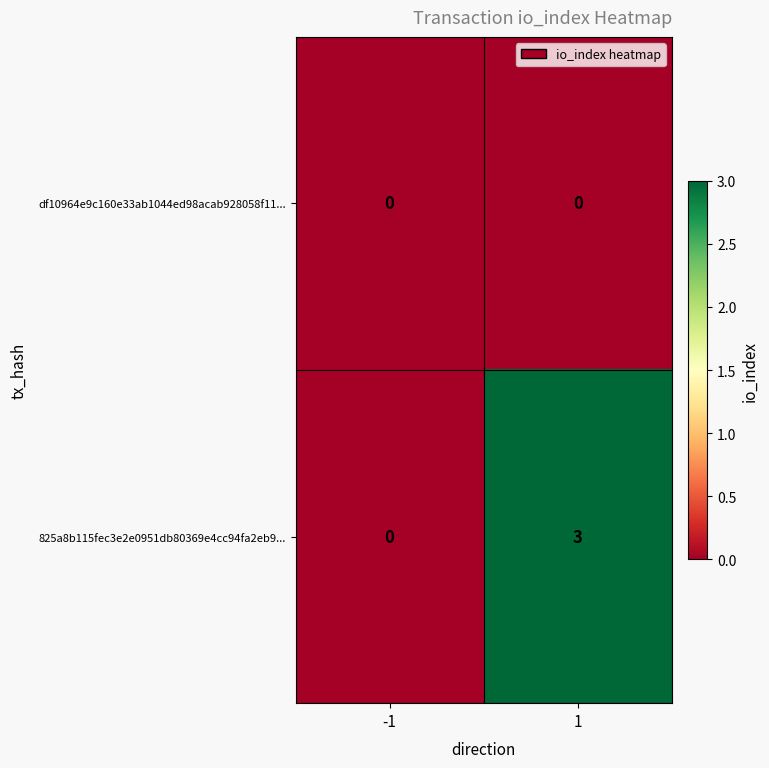

What is the maximum value shown in the chart?

3